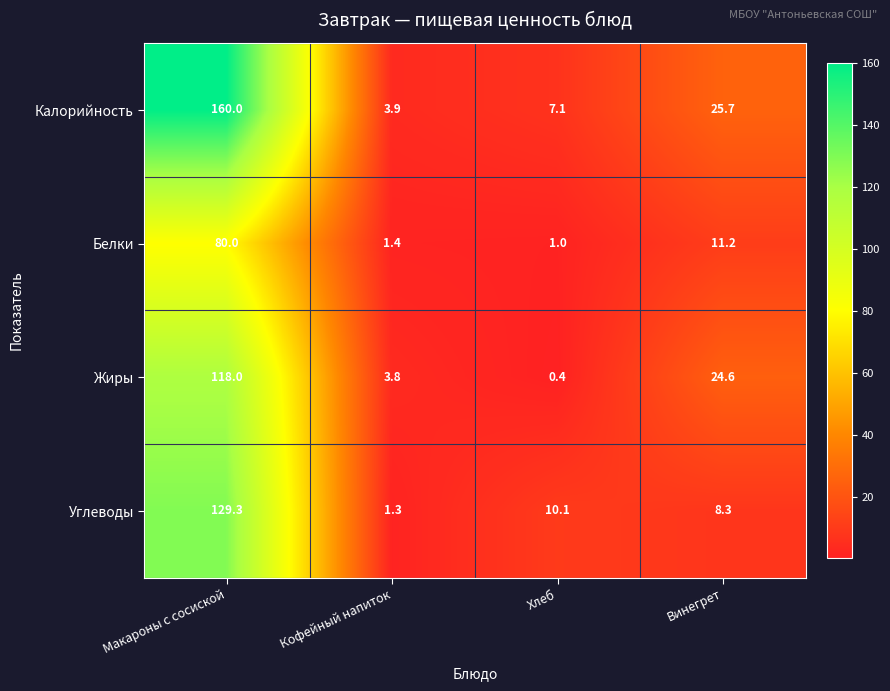

Which series has the widest spread of values?

Калорийность